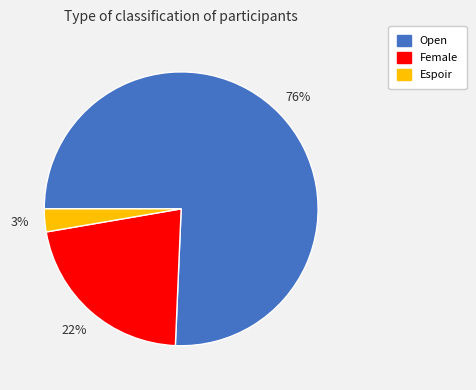

Which slice is the largest?

Open